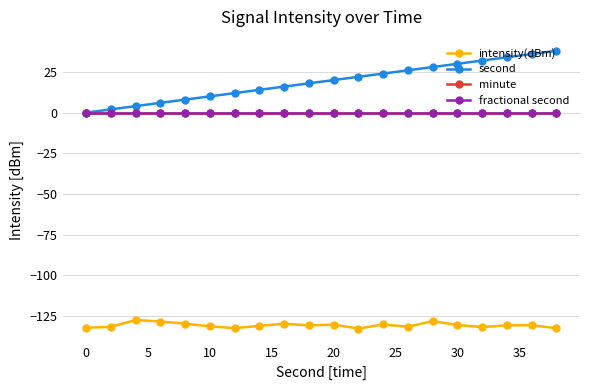

Is this an area chart (filled region under the line)?

No